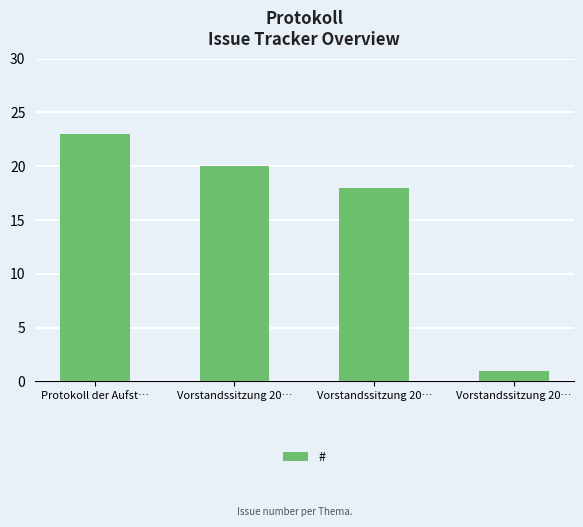

List the labels in order of value, largest first.

Protokoll der Aufst…, Vorstandssitzung 20…, Vorstandssitzung 20…, Vorstandssitzung 20…